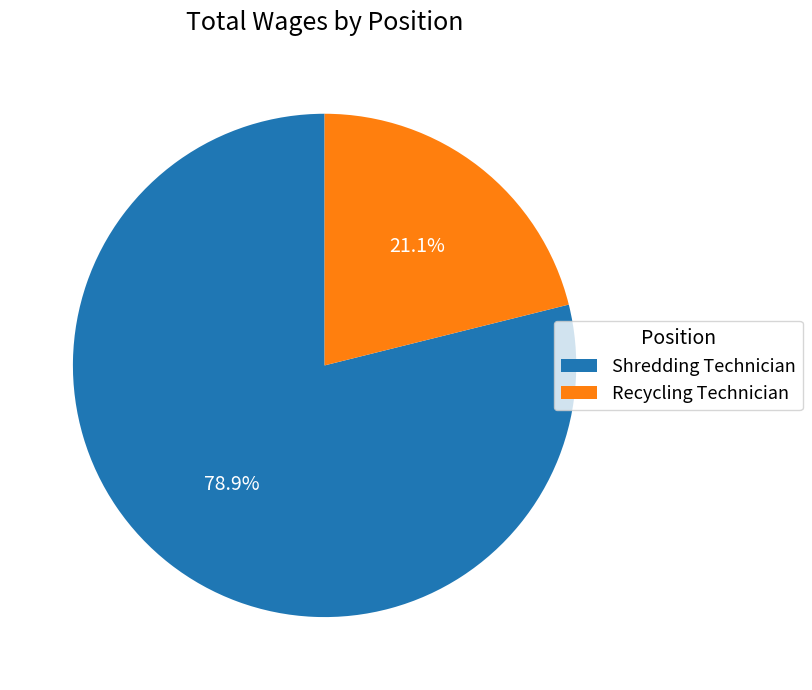

What percentage do Recycling Technician and Shredding Technician together represent?

100.0%